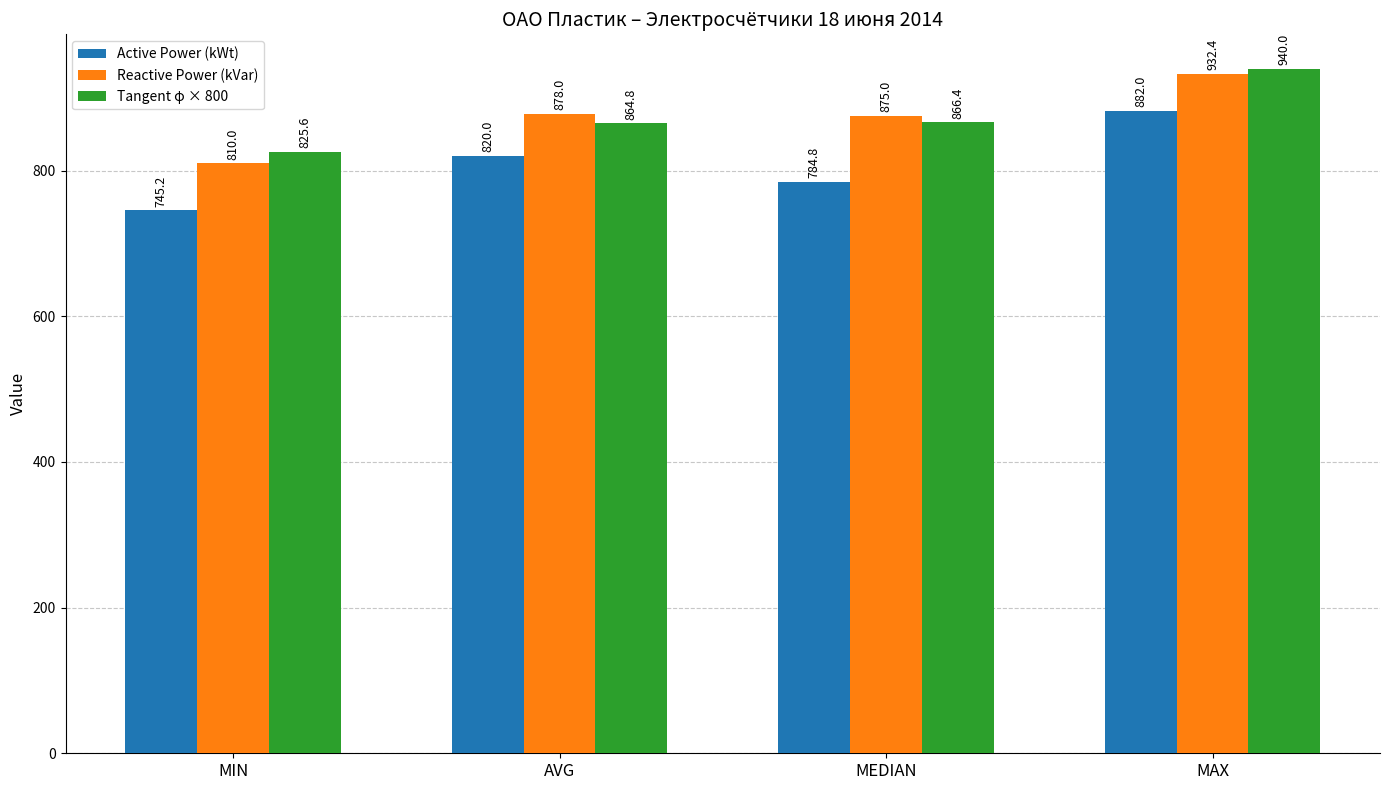

The Tangent φ × 800 series shows 1523.9 at MAX. True or false?

False